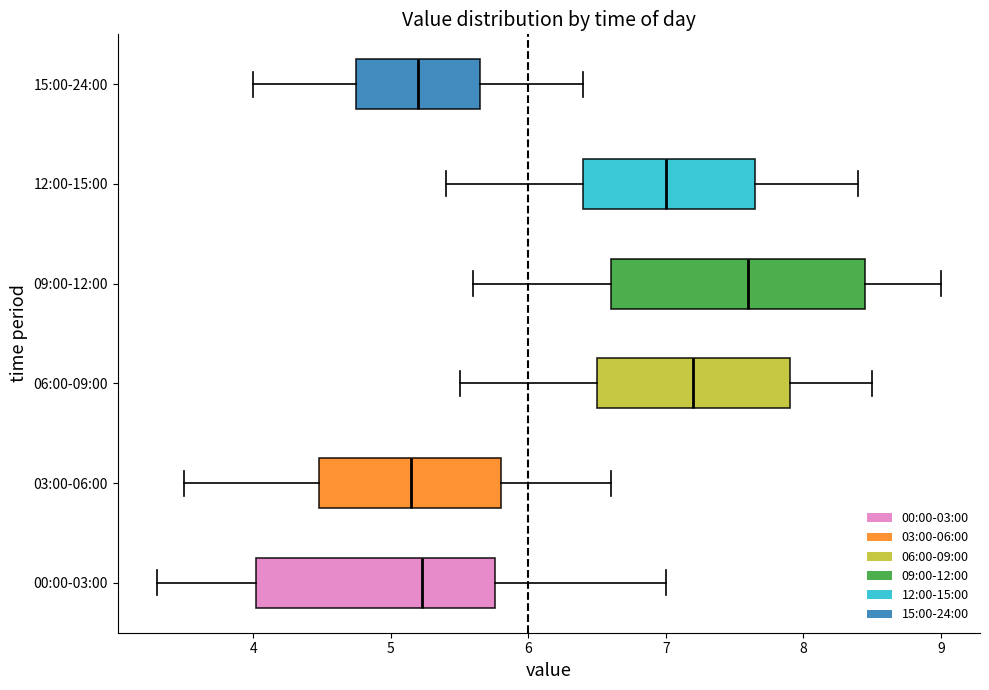

Reading bottom to top, transcribe this box plot: for each box, give where its median line is, the range the box spans, and where its two whiskers end, as read against the x-axis. The values are not printed on the chart, so give them approximately, as read against the axis.

00:00-03:00: median 5.2, box 4.0 to 5.8, whiskers 3.3 to 7.0
03:00-06:00: median 5.2, box 4.5 to 5.8, whiskers 3.5 to 6.6
06:00-09:00: median 7.2, box 6.5 to 7.9, whiskers 5.5 to 8.5
09:00-12:00: median 7.6, box 6.6 to 8.5, whiskers 5.6 to 9.0
12:00-15:00: median 7.0, box 6.4 to 7.7, whiskers 5.4 to 8.4
15:00-24:00: median 5.2, box 4.8 to 5.7, whiskers 4.0 to 6.4